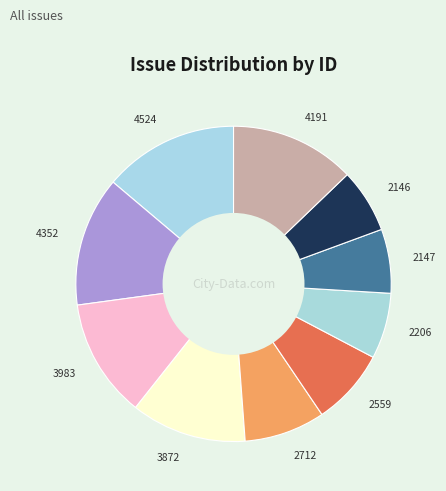

How many slices are in this pie chart?

10